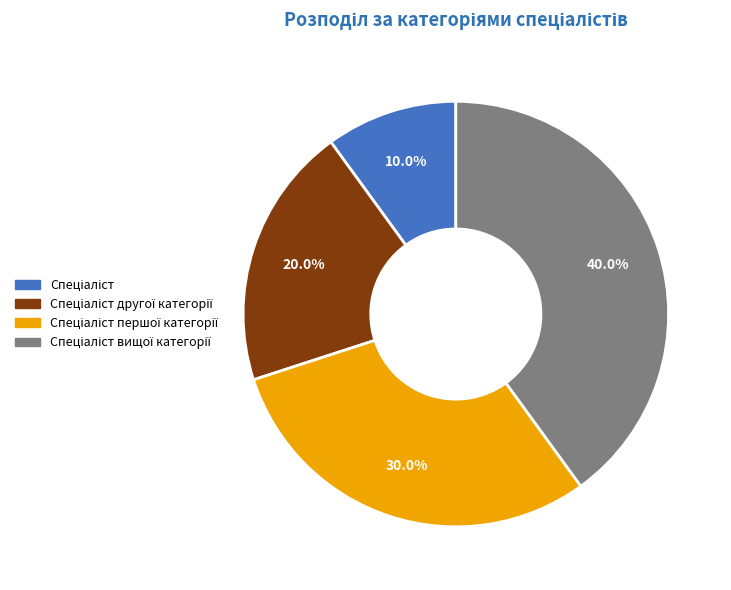

Is there a majority slice in this chart?

No